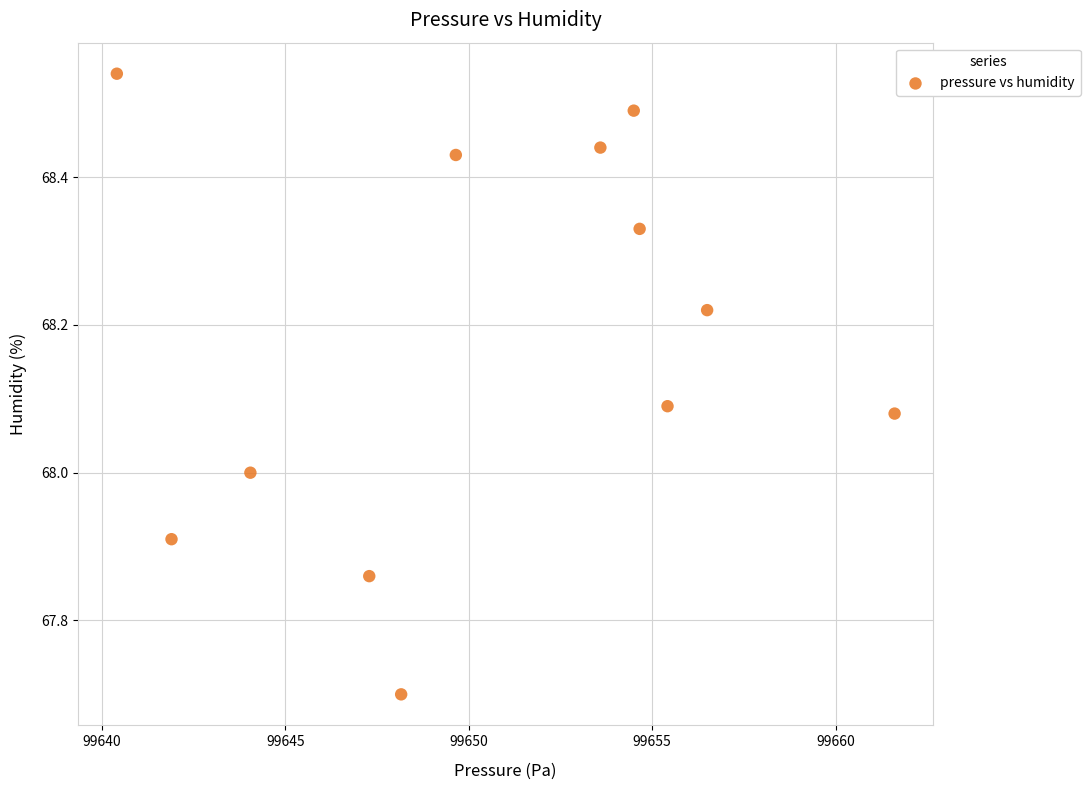

What is the range of X values (max minus min)?

21.2